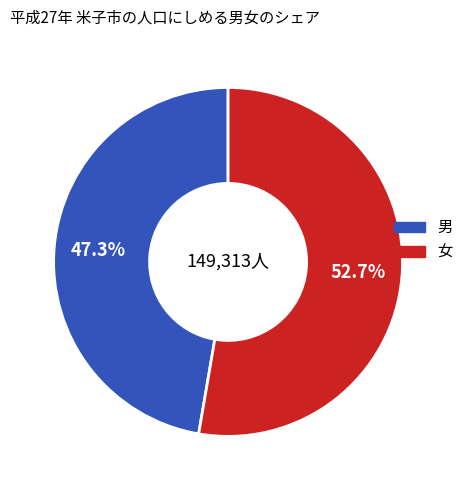

To the nearest percent, what is the combined percentage of 女 and 男?

100%